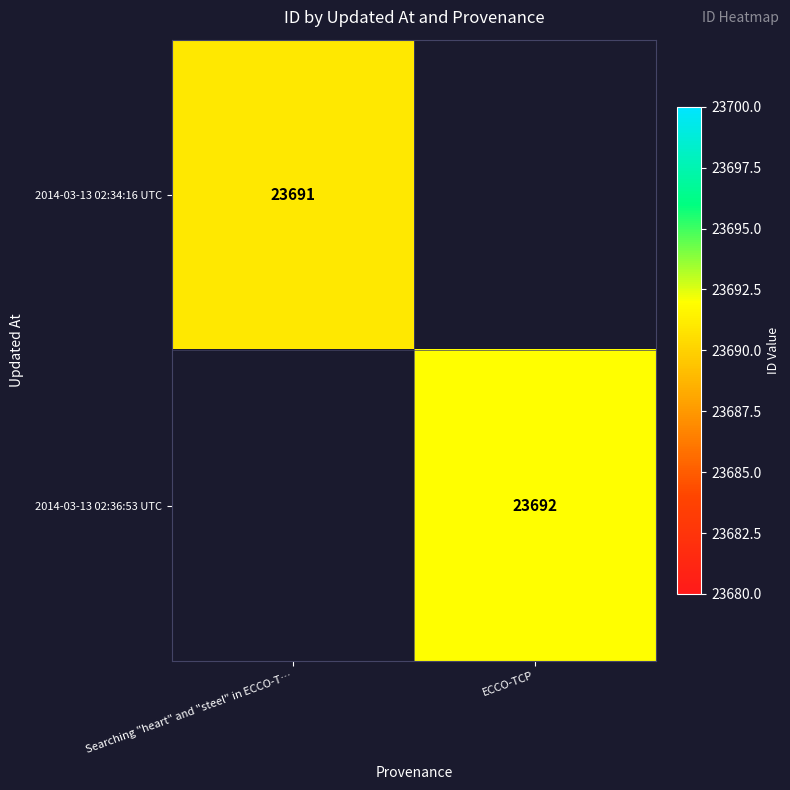

Is the value of 2014-03-13 02:36:53 UTC at ECCO-TCP greater than the value of 2014-03-13 02:34:16 UTC at Searching "heart" and "steel" in ECCO-T…?

Yes